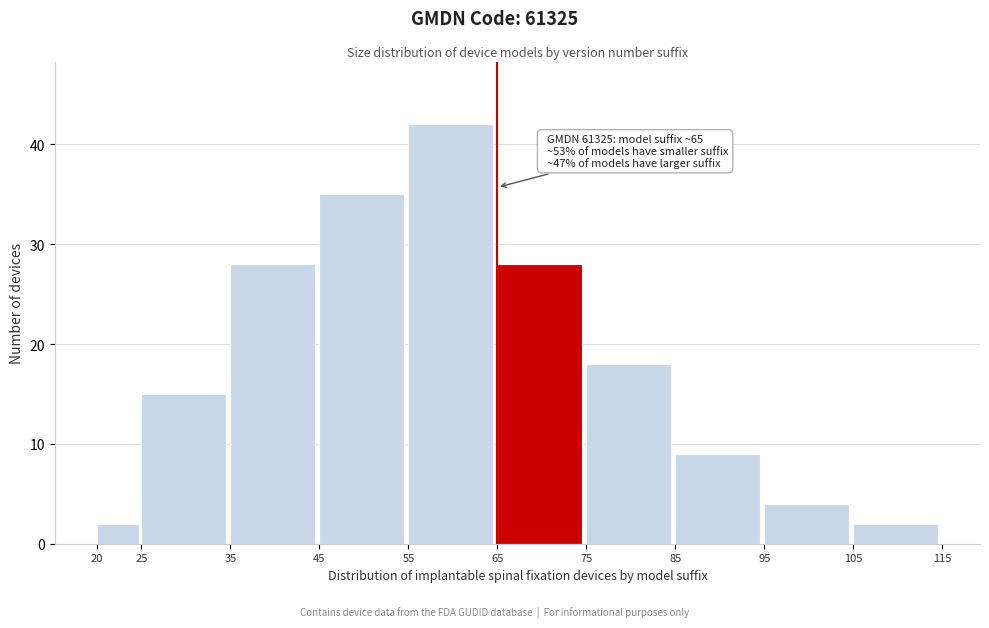

Reading left to right, what are all the values shown in this chart?

2	15	28	35	42	28	18	9	4	2